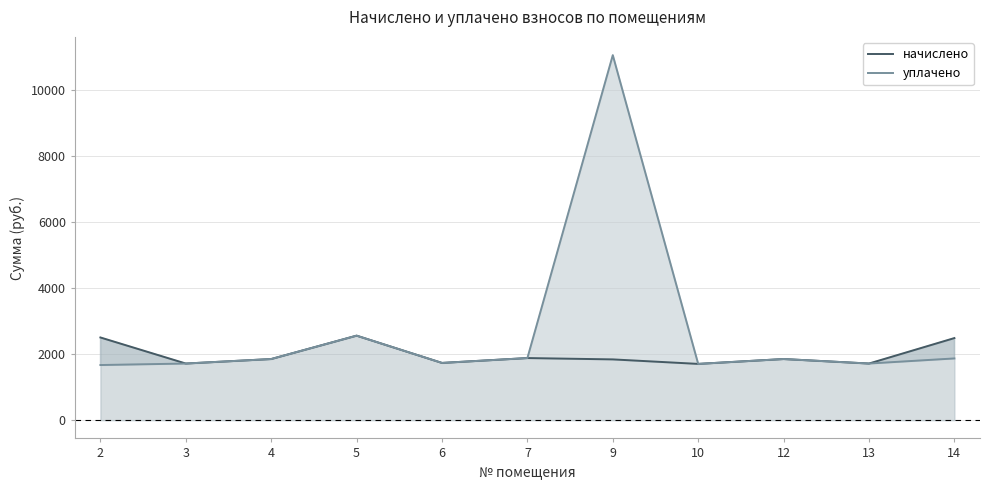

Rank the series at 2 from lowest to highest value.

уплачено, начислено